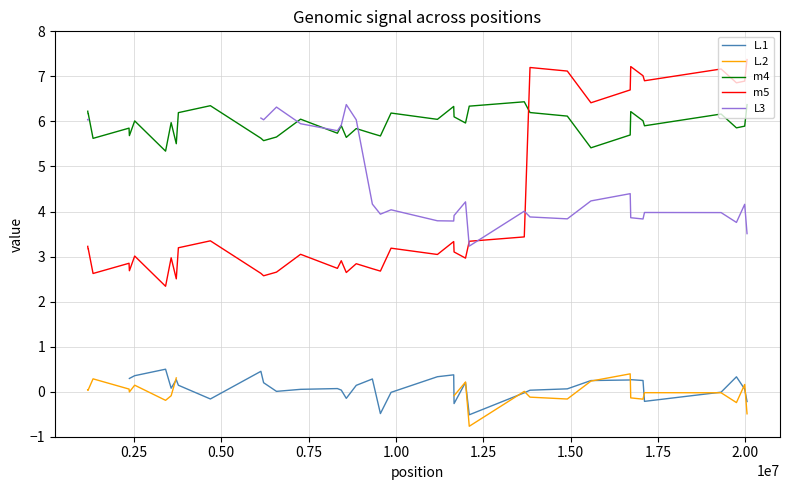

After their last crossing, which series has the higher values: m5 or m4?

m5